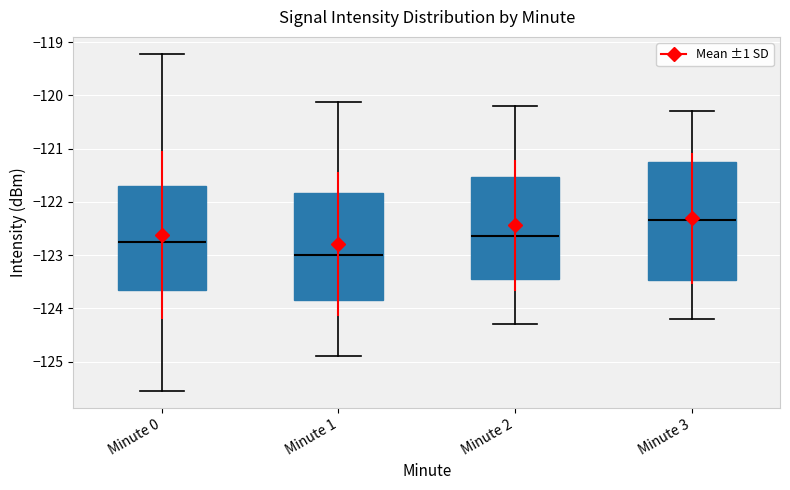

Which box's median line is the lowest?

Minute 1